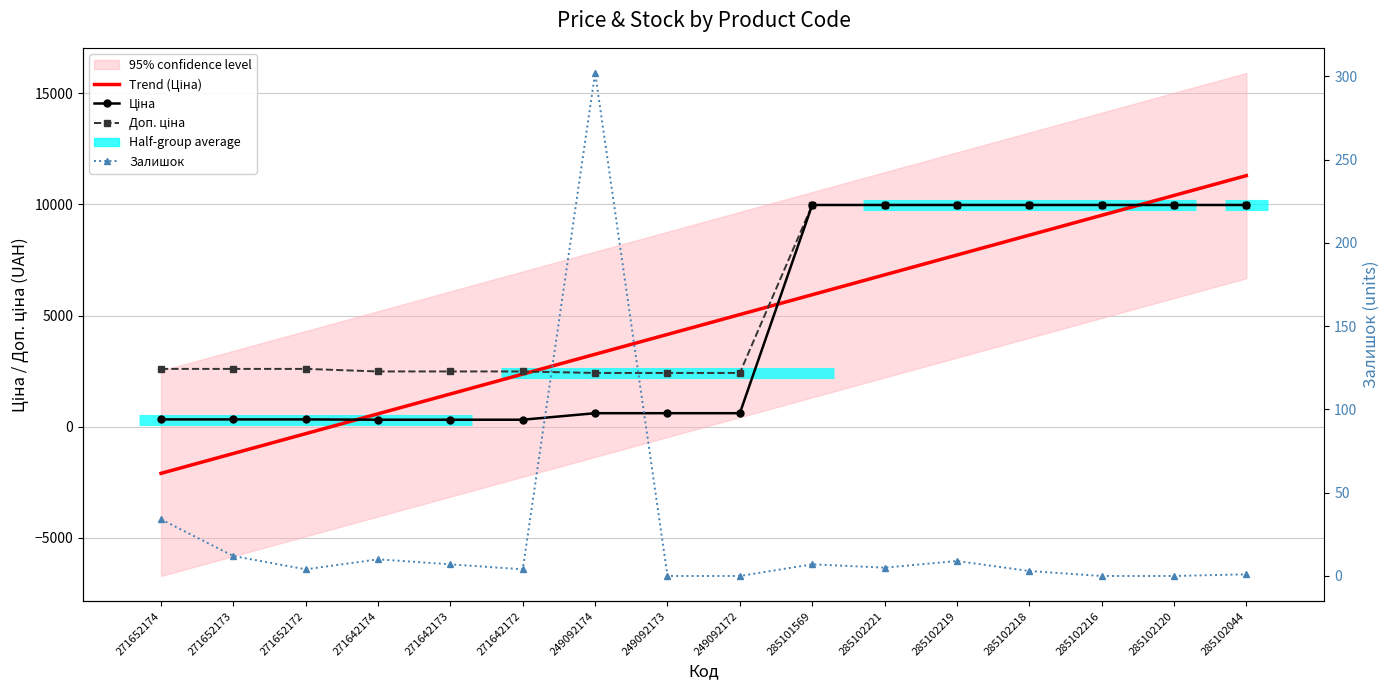

Where is Trend (Ціна) nearest to the value 4596?

249092173